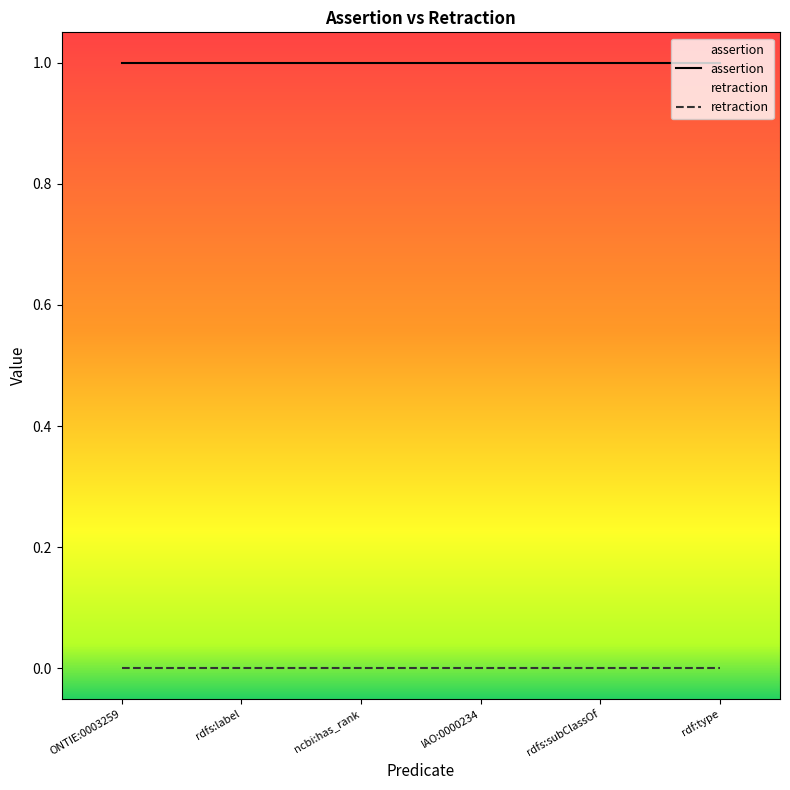

What is the sum of all assertion values?

6